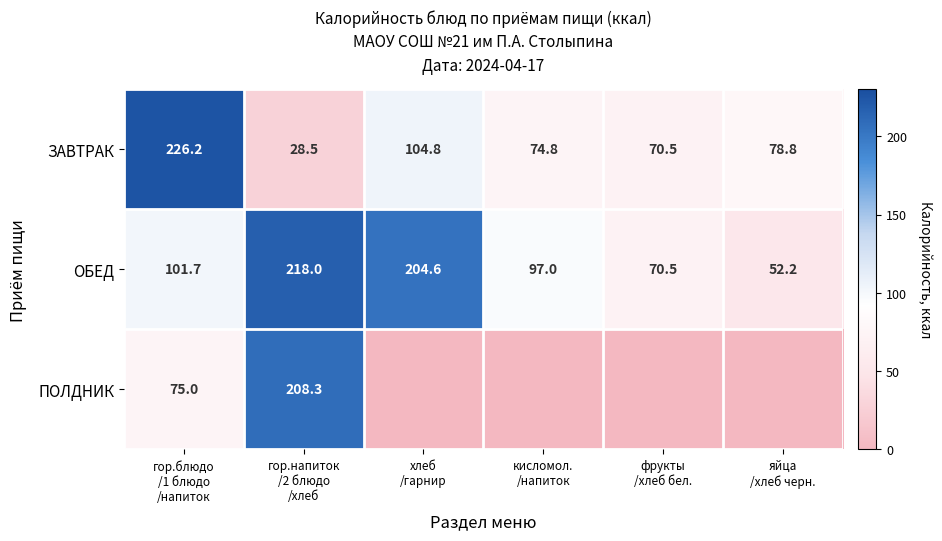

What is the lowest value of the ОБЕД series?

52.2